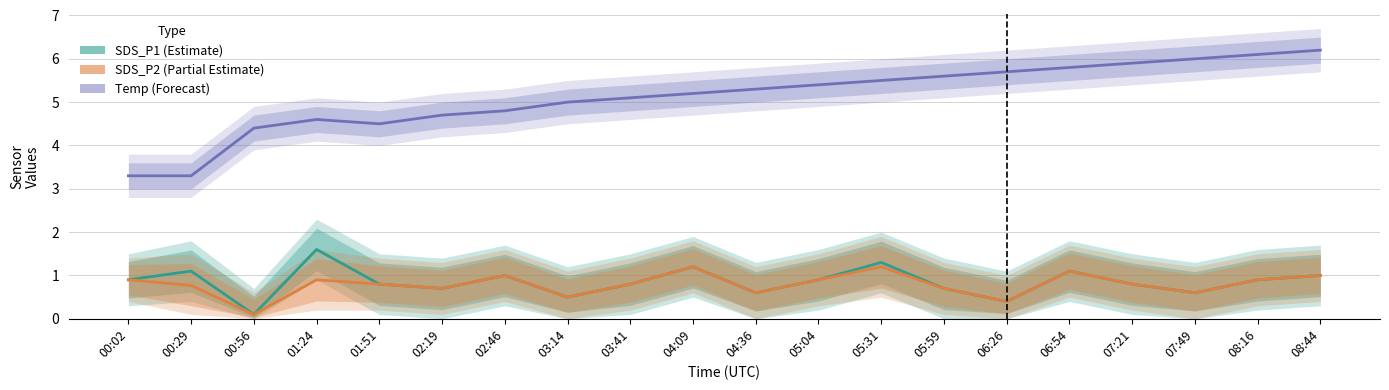

Which series has the widest spread of values?

Temp (Forecast)